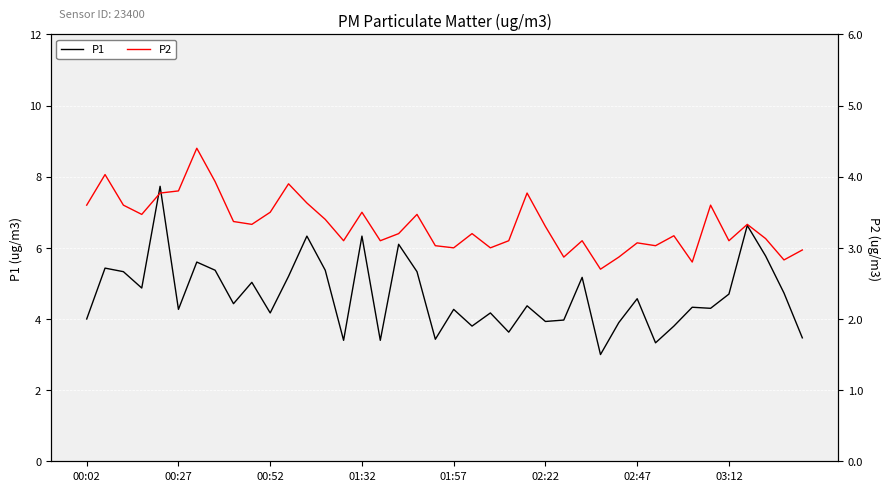

The value of P1 at 02:47 is 4.6. True or false?

True